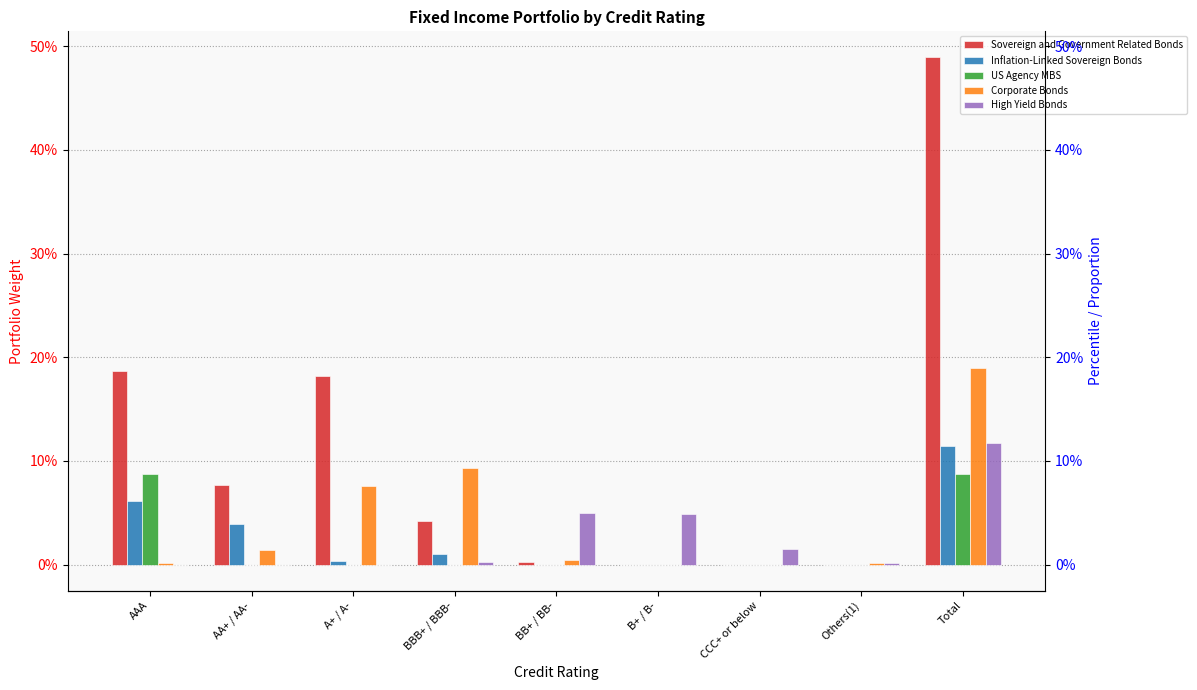

How many groups of bars are there?

9